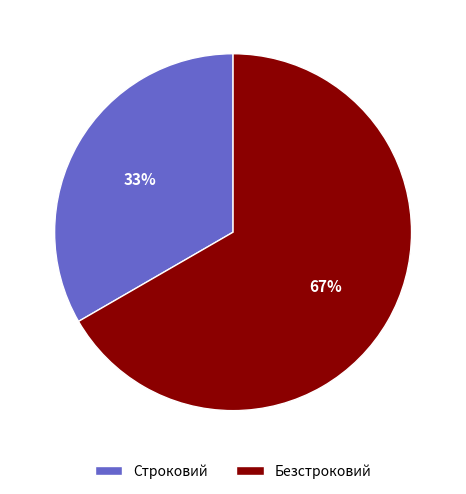

Which category has the biggest portion of the pie?

Безстроковий